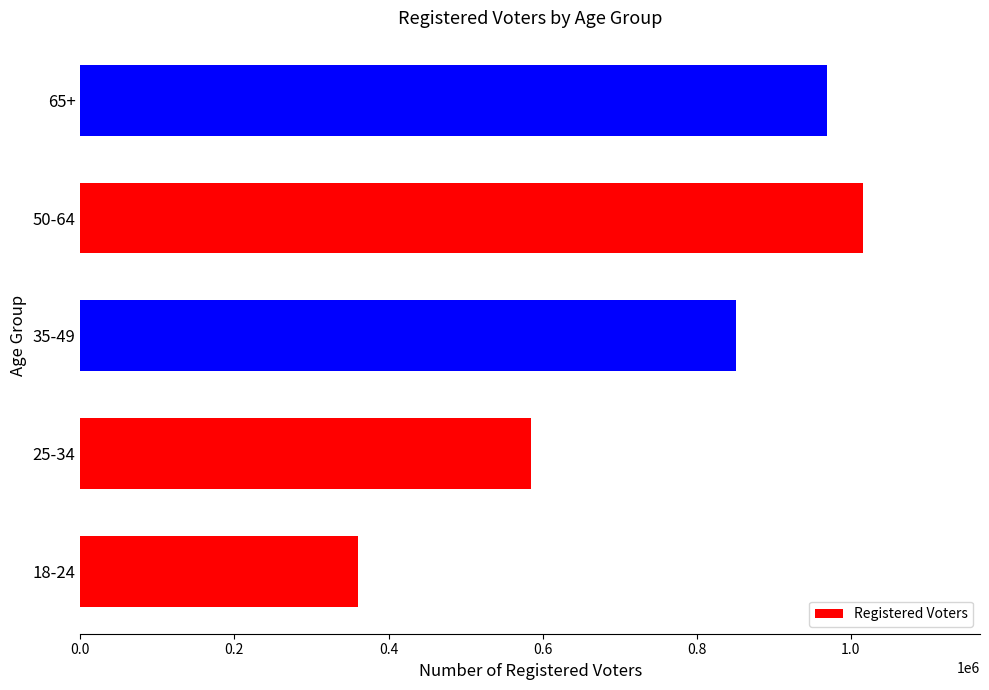

What is the average value?

756083